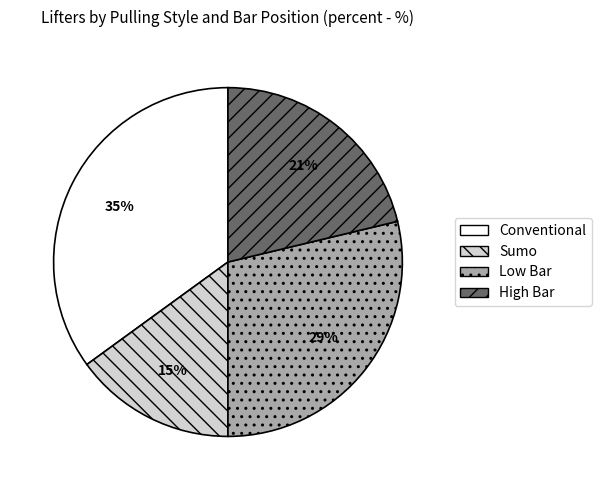

Does High Bar account for over 50% of the chart?

No